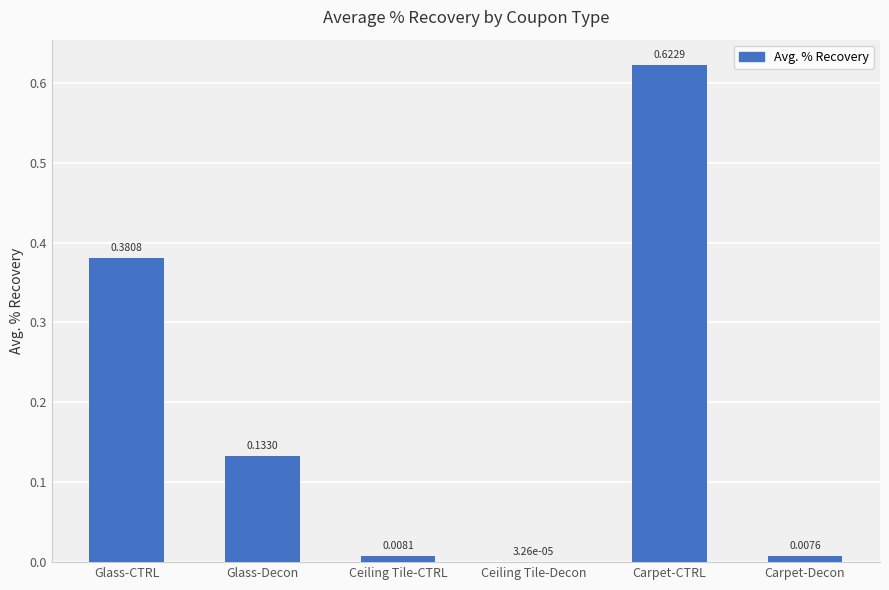

What is the change in value from Glass-CTRL to Ceiling Tile-CTRL?

-0.4